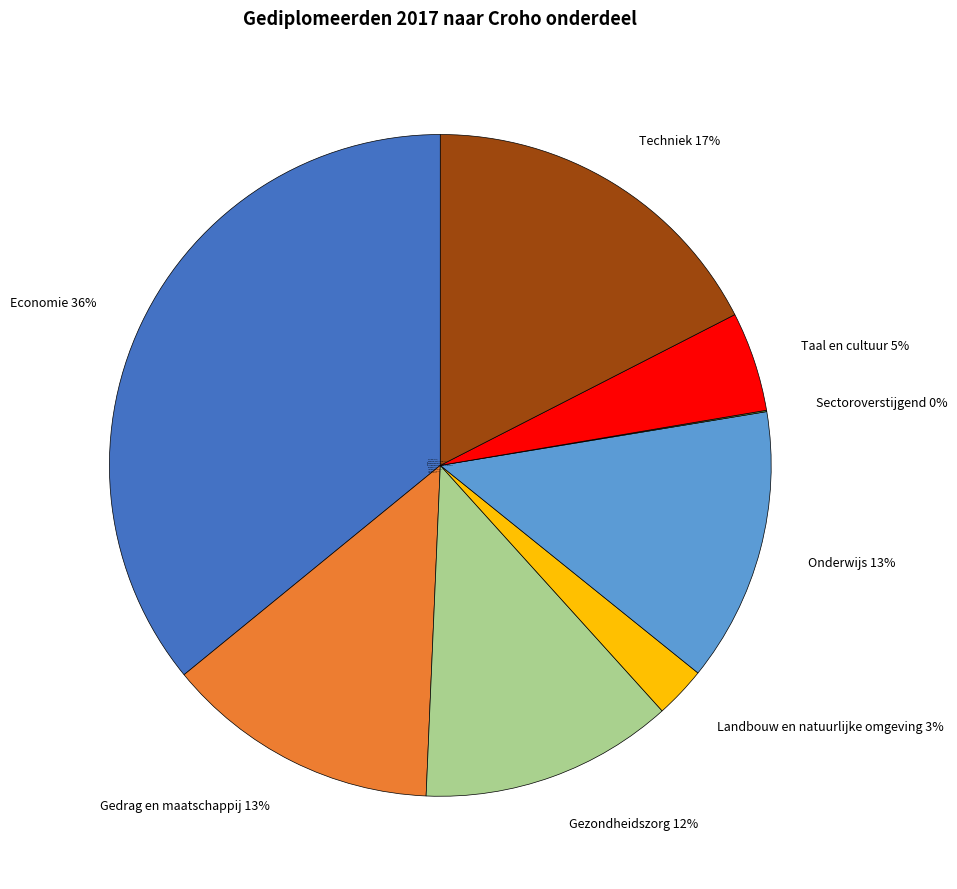

To the nearest percent, what is the average slice percentage?

12%